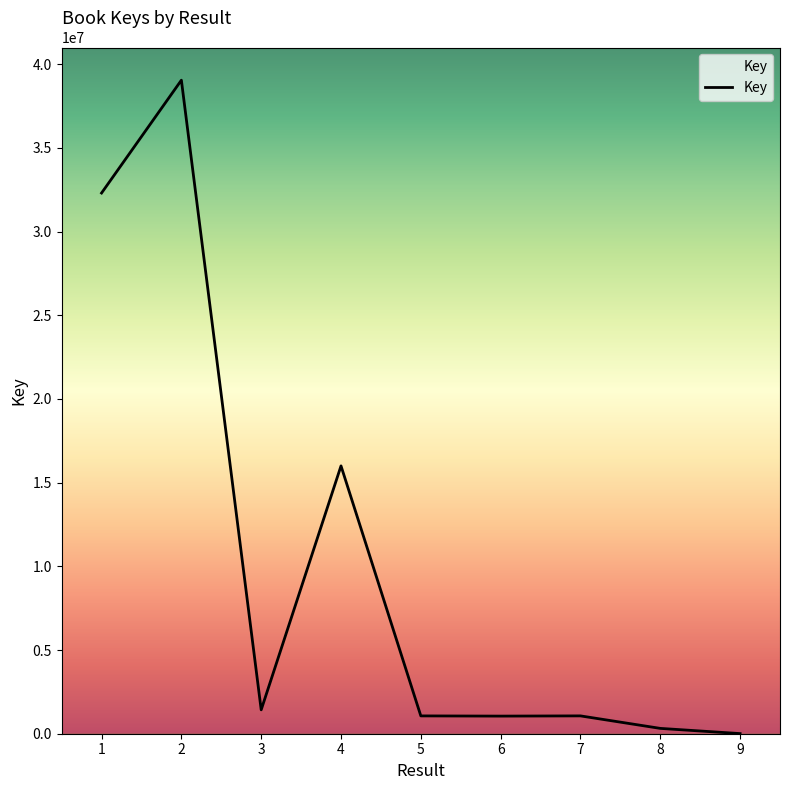

At which label is the value closest to 19528274?

4